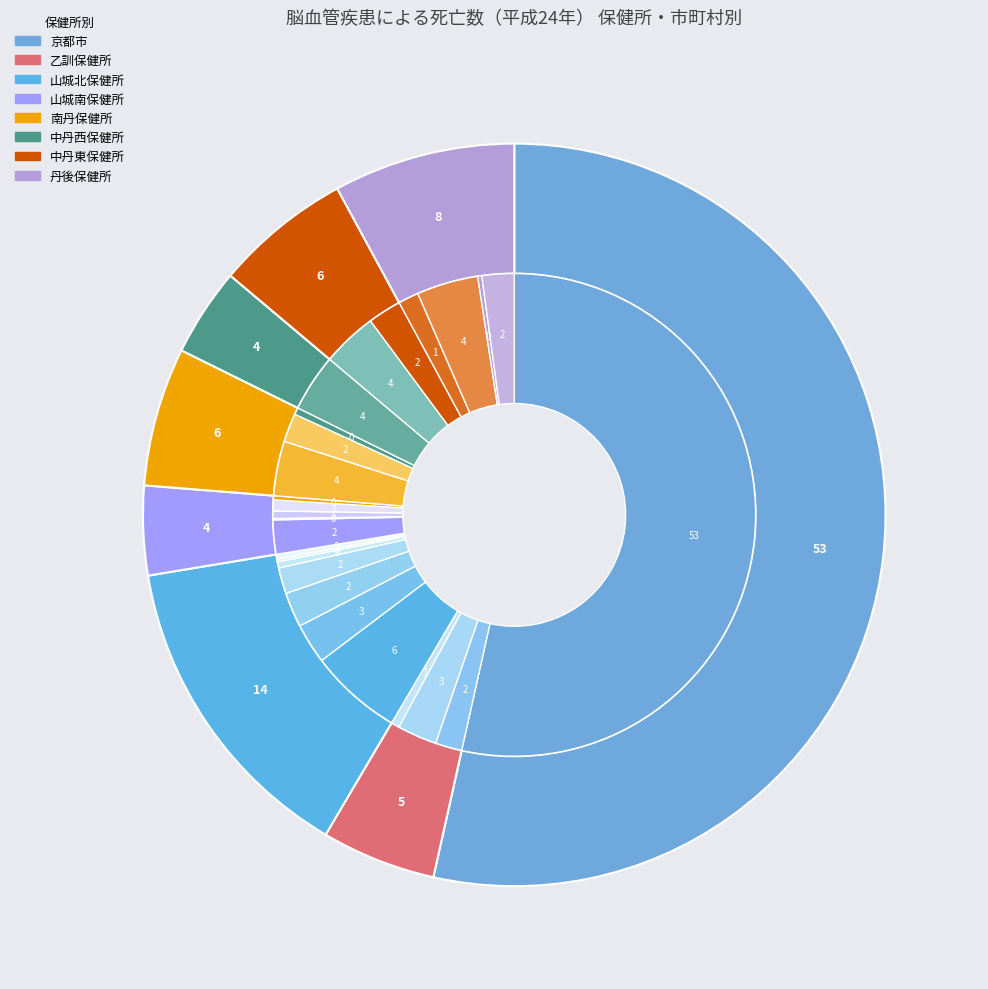

To the nearest percent, what percentage of the pie is 乙訓保健所?

5%